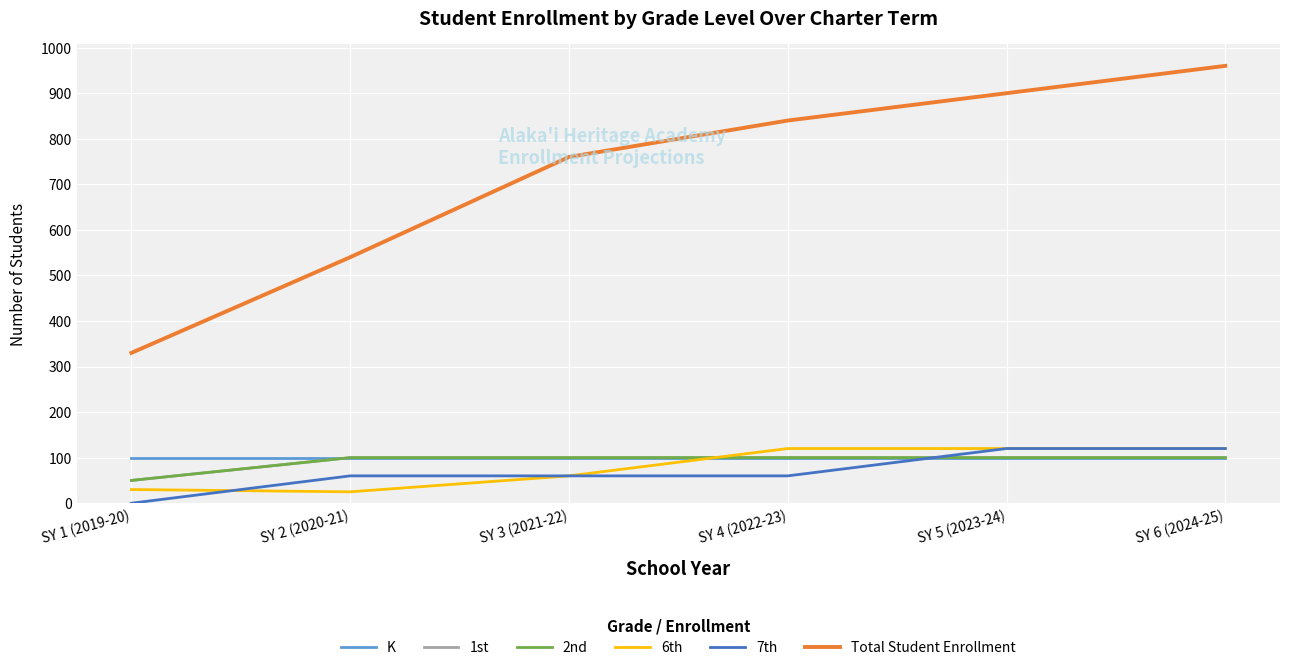

At SY 5 (2023-24), list the series in order from largest to smallest.

Total Student Enrollment, 6th, 7th, K, 1st, 2nd